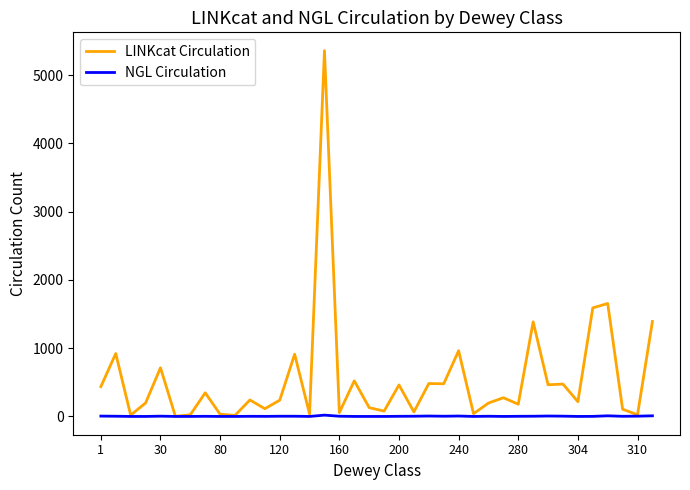

Does the chart display data point markers on the line(s)?

No